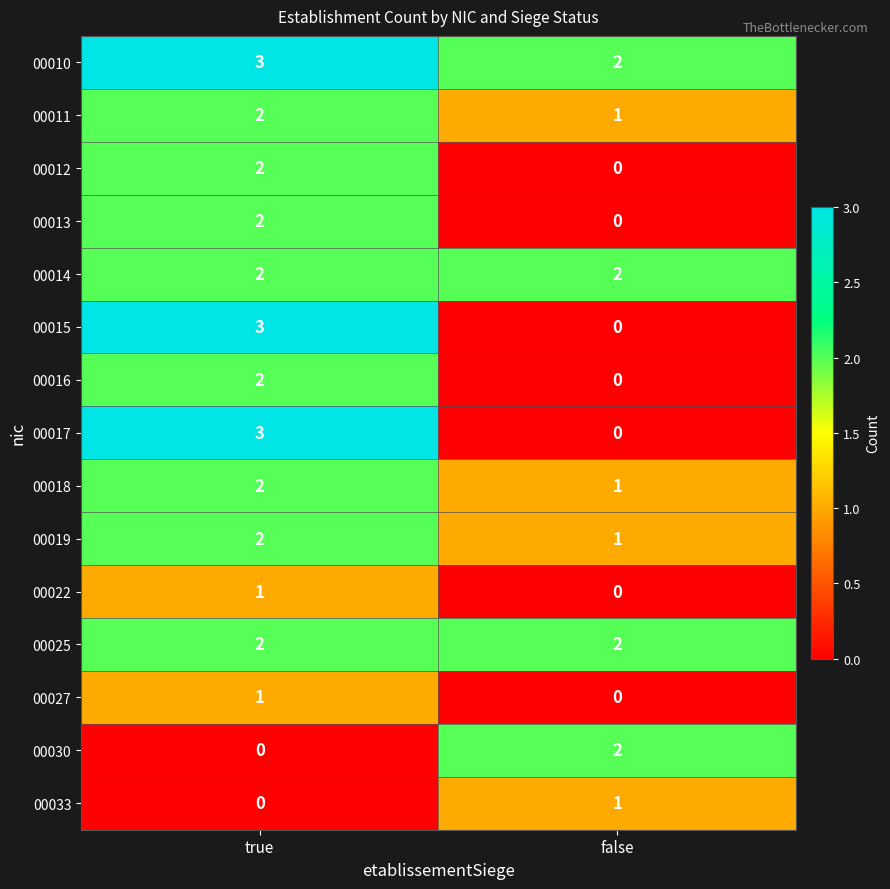

Reading left to right, transcribe all the data shown in this chart.

00010: true=3	false=2
00011: true=2	false=1
00012: true=2	false=0
00013: true=2	false=0
00014: true=2	false=2
00015: true=3	false=0
00016: true=2	false=0
00017: true=3	false=0
00018: true=2	false=1
00019: true=2	false=1
00022: true=1	false=0
00025: true=2	false=2
00027: true=1	false=0
00030: true=0	false=2
00033: true=0	false=1